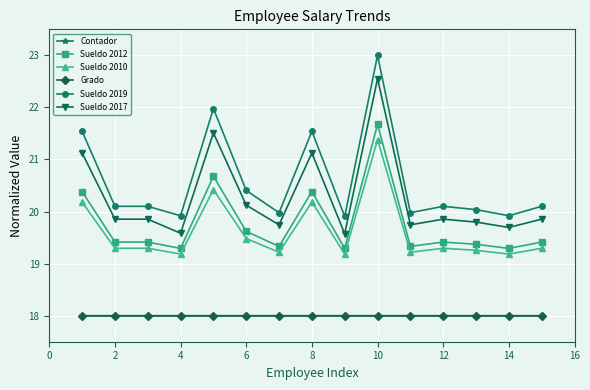

What is the sum of all Sueldo 2019 values?

308.6